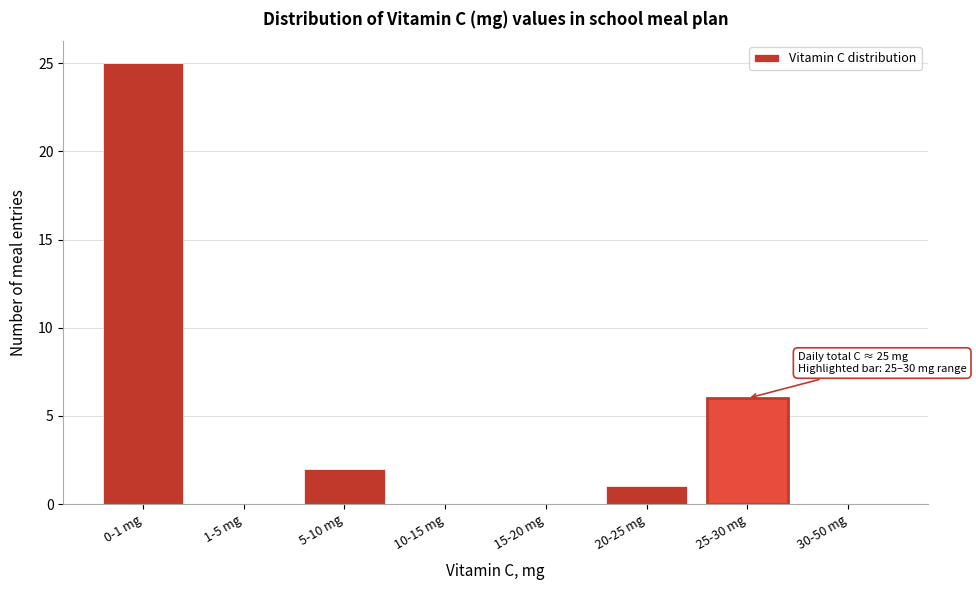

Reading left to right, extract all data points from this chart.

0-1 mg=25	1-5 mg=0	5-10 mg=2	10-15 mg=0	15-20 mg=0	20-25 mg=1	25-30 mg=6	30-50 mg=0